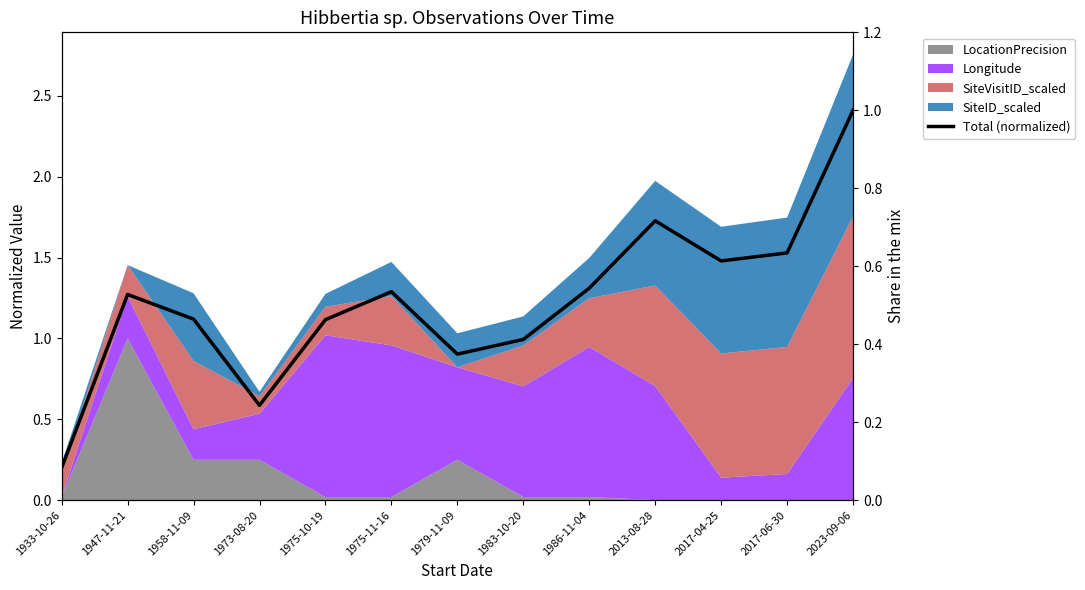

The value at 2023-09-06 is 1.7. True or false?

False